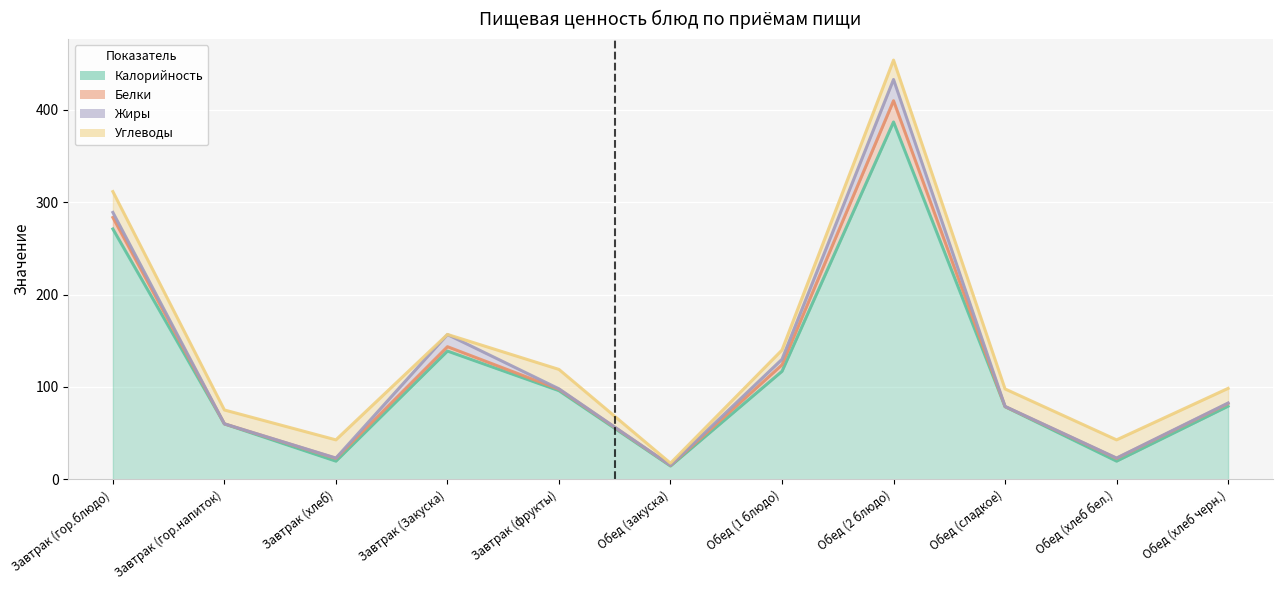

How many interior local valleys does the Жиры series have?

3